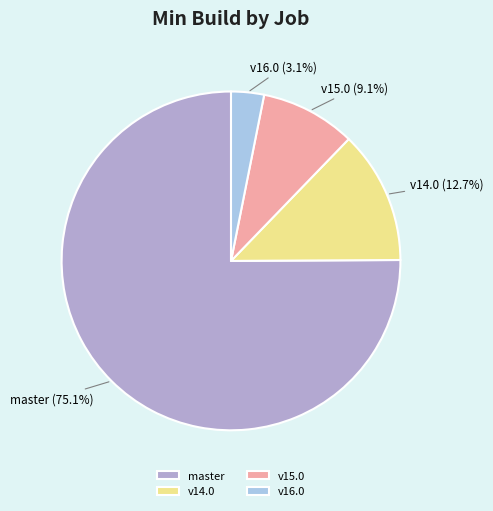

Rank the categories by value from highest to lowest.

master, v14.0, v15.0, v16.0